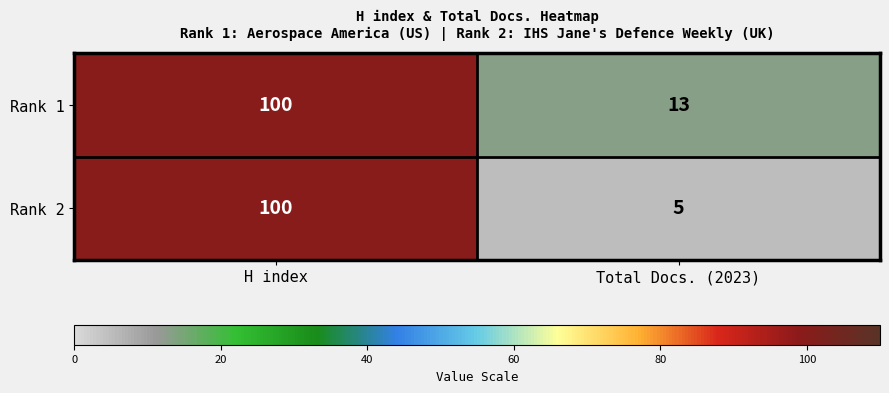

Between H index and Total Docs. (2023), which series saw the biggest shift?

Rank 2